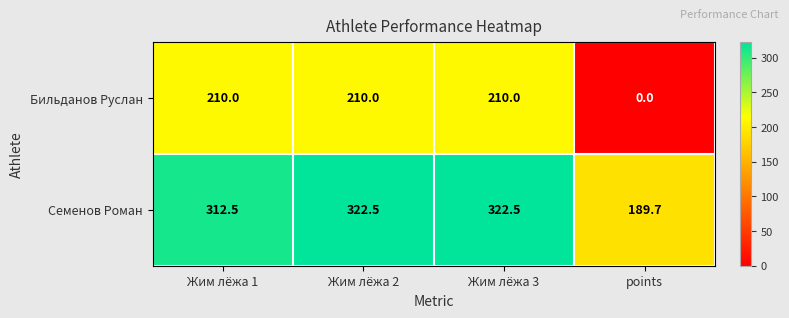

Reading left to right, list all the values displayed in this chart.

Бильданов Руслан: Жим лёжа 1=210.0	Жим лёжа 2=210.0	Жим лёжа 3=210.0	points=0.0
Семенов Роман: Жим лёжа 1=312.5	Жим лёжа 2=322.5	Жим лёжа 3=322.5	points=189.7